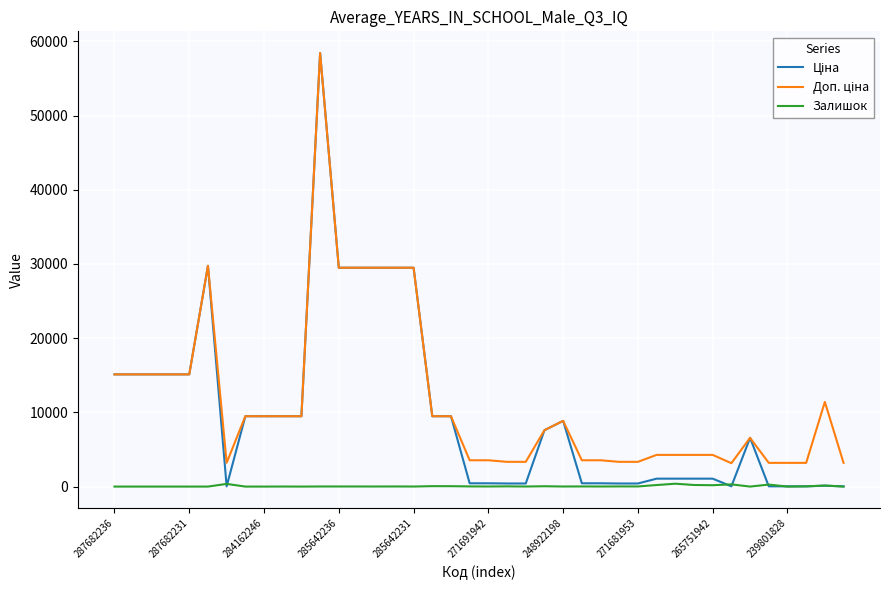

What is the greatest value displayed?

58426.5